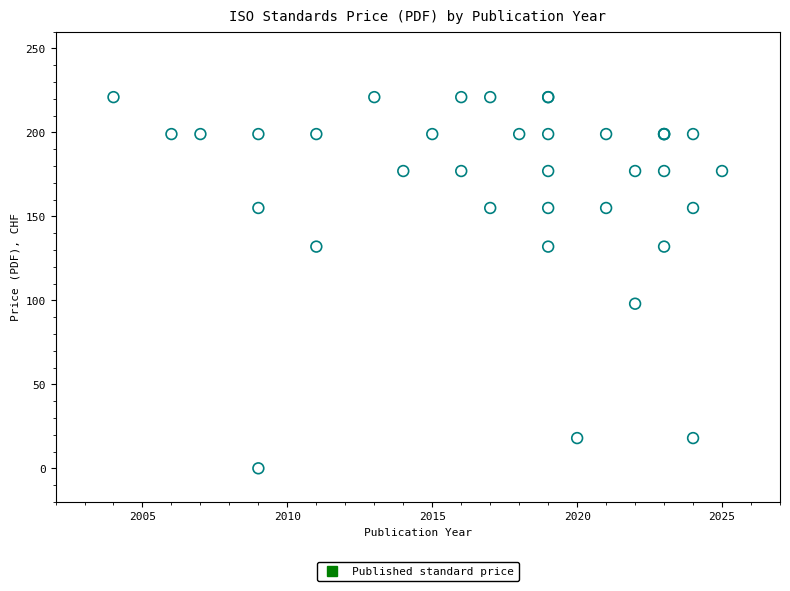

What Y value in the scatter plot is closest to 110?

98